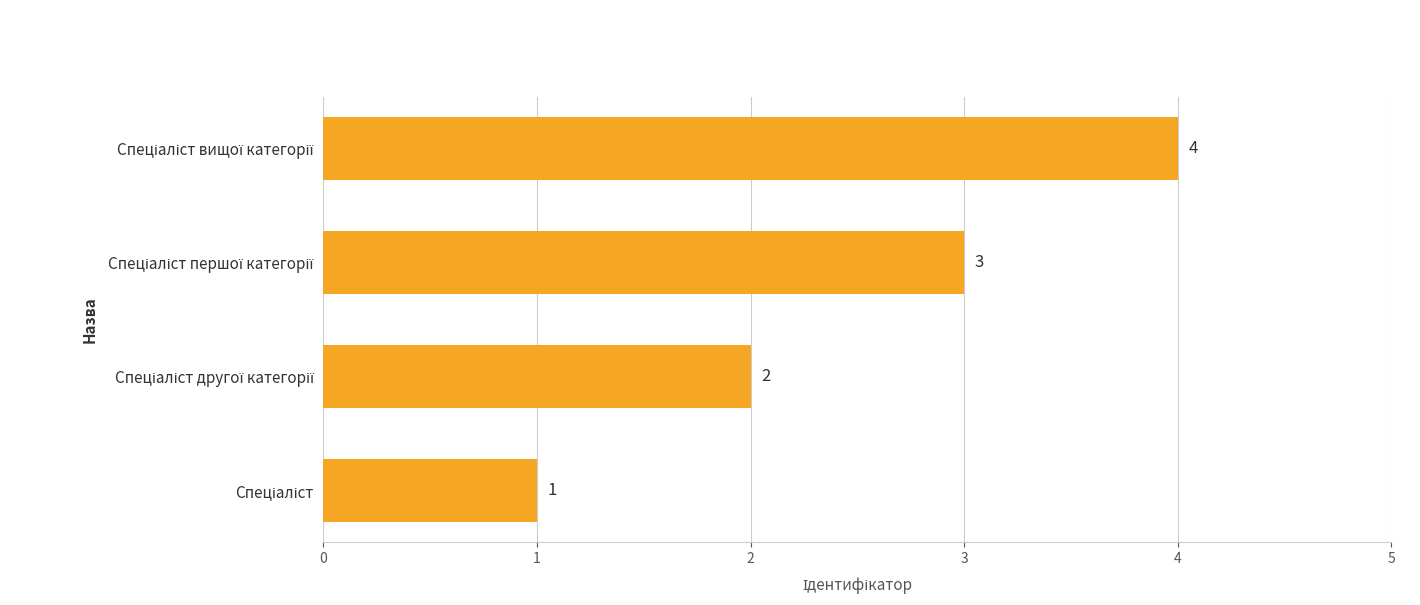

What is the difference between the maximum and minimum values?

3